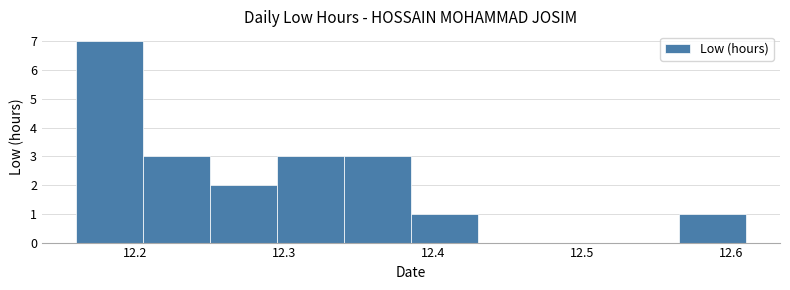

Reading left to right, transcribe this chart: for each bar, give the range it covers on the x-axis and its height. Neither the bar edges nor the heights are printed on the chart, so give them approximately, as read against the axes.

12.160 to 12.205: 7
12.205 to 12.250: 3
12.250 to 12.295: 2
12.295 to 12.340: 3
12.340 to 12.385: 3
12.385 to 12.430: 1
12.430 to 12.475: 0
12.475 to 12.520: 0
12.520 to 12.565: 0
12.565 to 12.610: 1